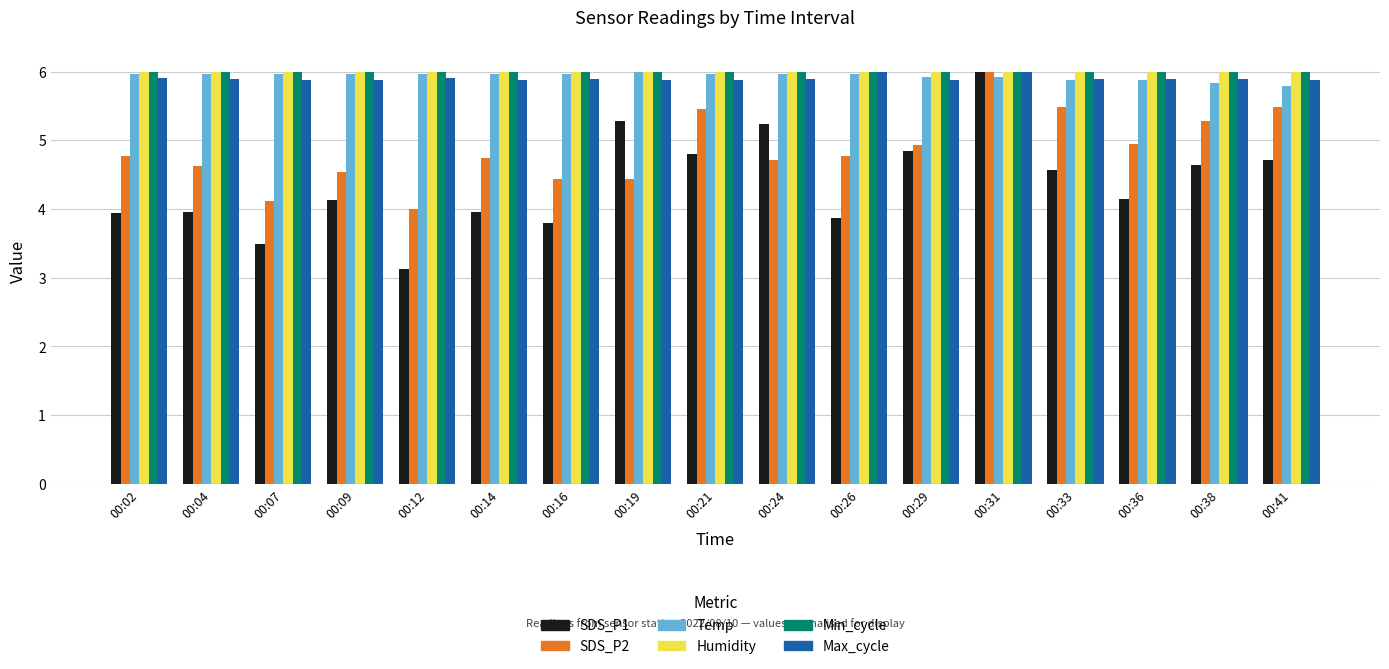

The value of Max_cycle at 00:02 is 5.9. True or false?

True